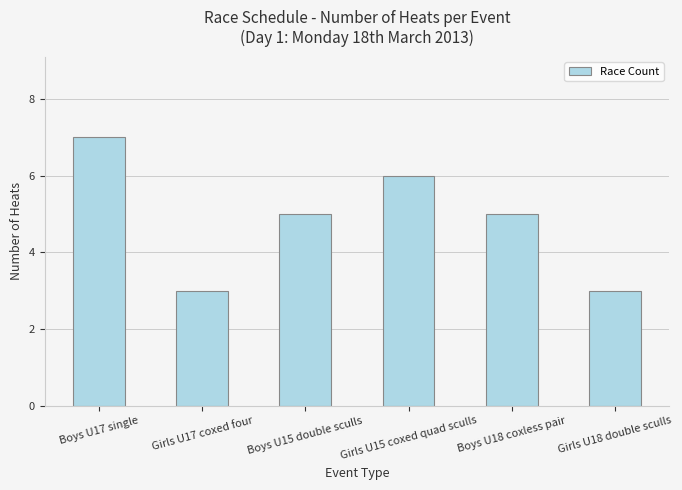

What is the smallest value displayed?

3